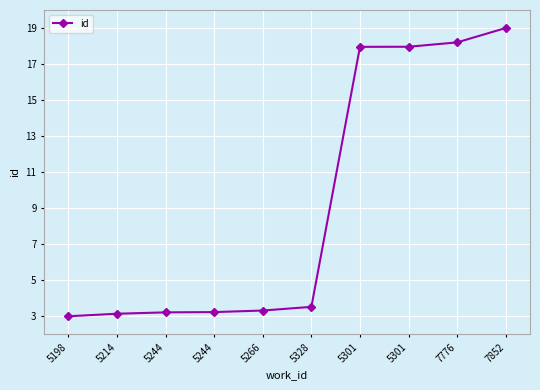

How many lines are shown in the chart?

1